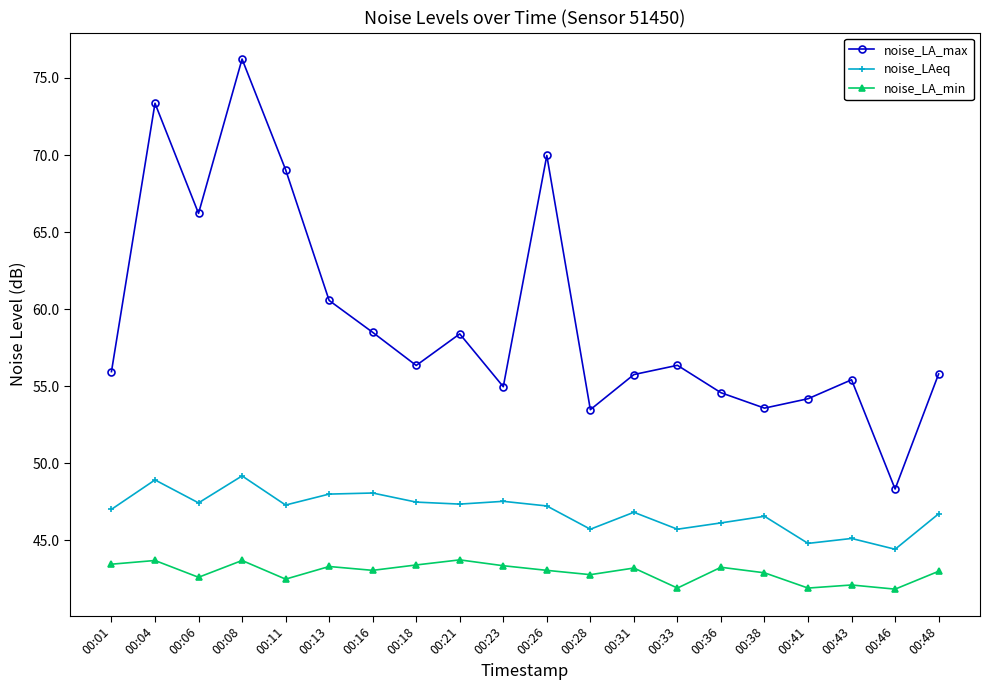

What is the total value across all series at 00:01?

146.4